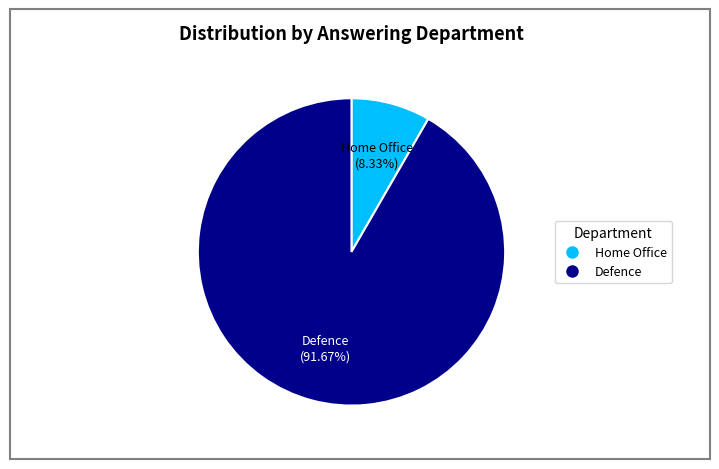

Is it true that Defence is 99% of the pie?

False